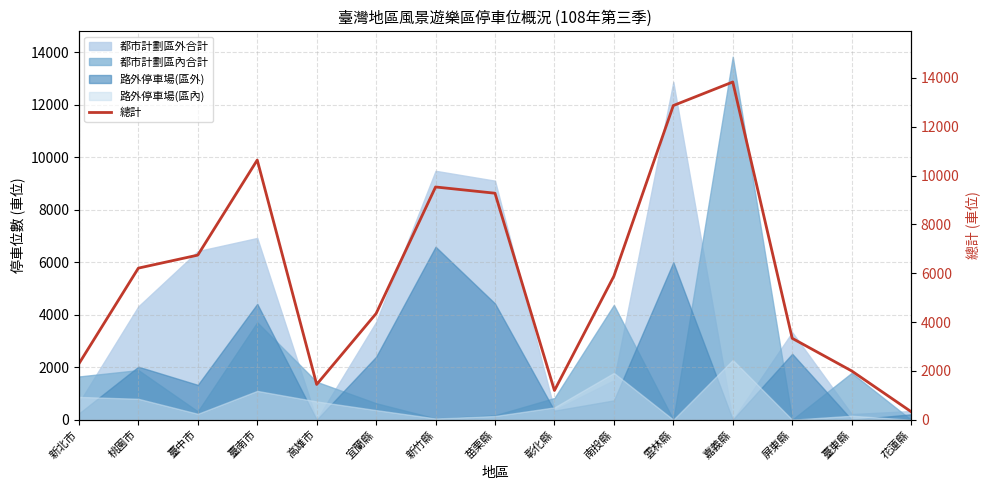

List the labels in order of value, smallest first.

花蓮縣, 彰化縣, 高雄市, 臺東縣, 新北市, 屏東縣, 宜蘭縣, 南投縣, 桃園市, 臺中市, 苗栗縣, 新竹縣, 臺南市, 雲林縣, 嘉義縣